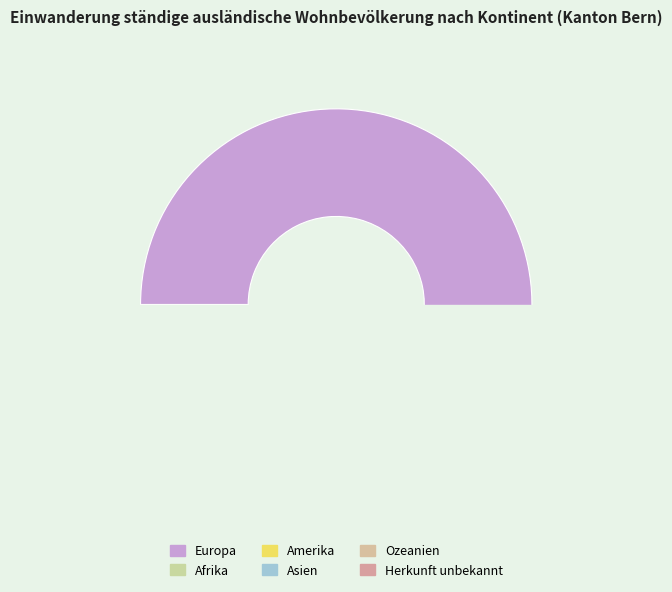

Is it true that Herkunft unbekannt is 14% of the pie?

False